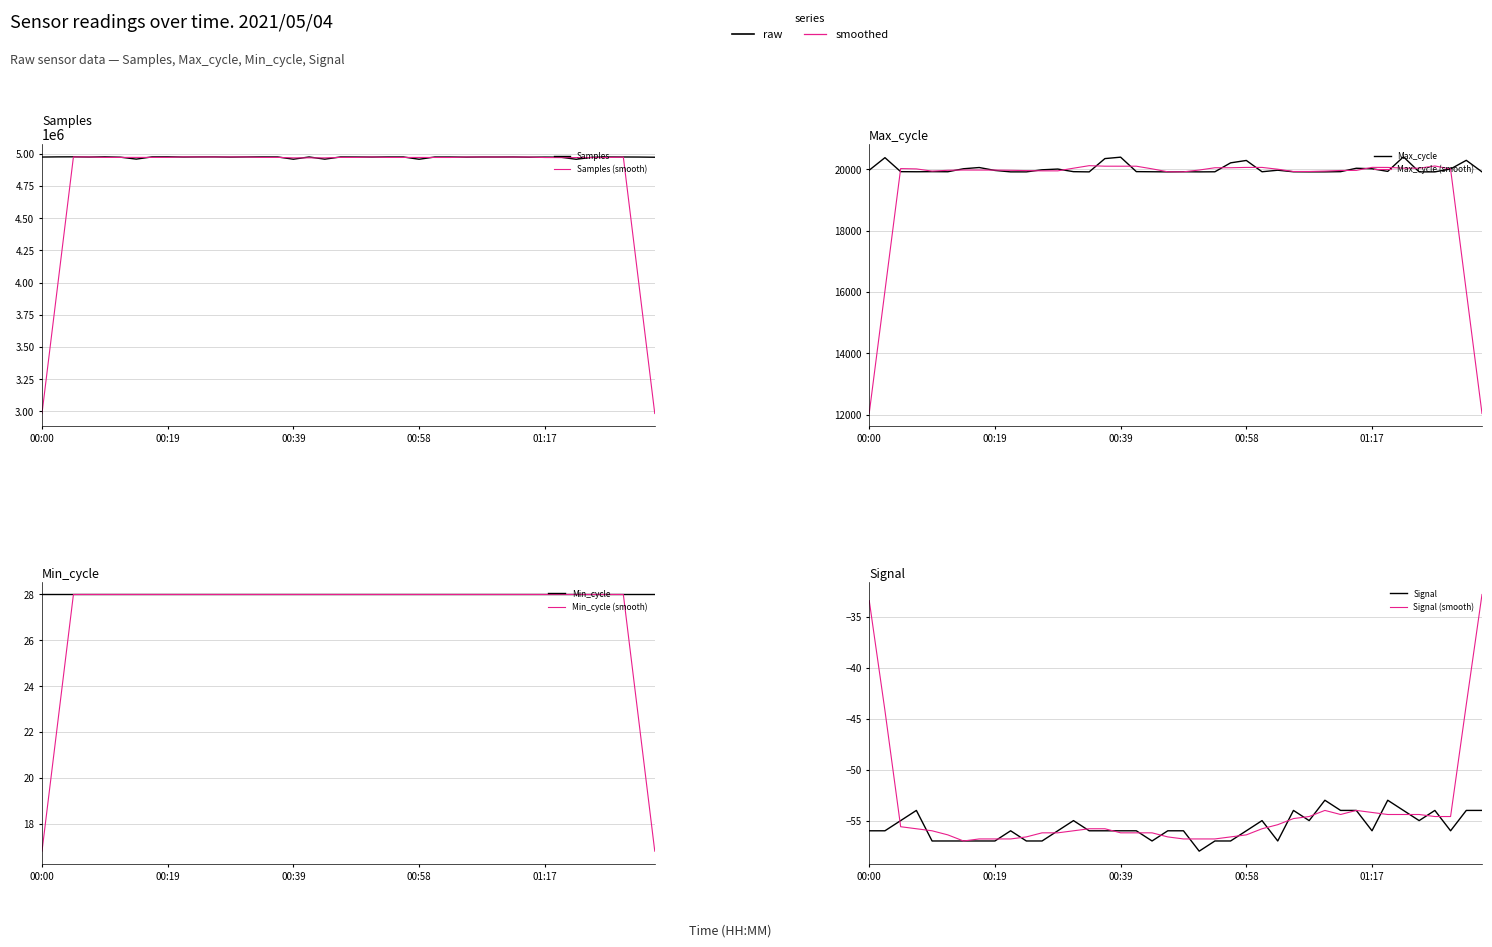

What is the difference between the maximum and minimum values in the Max_cycle series?

490